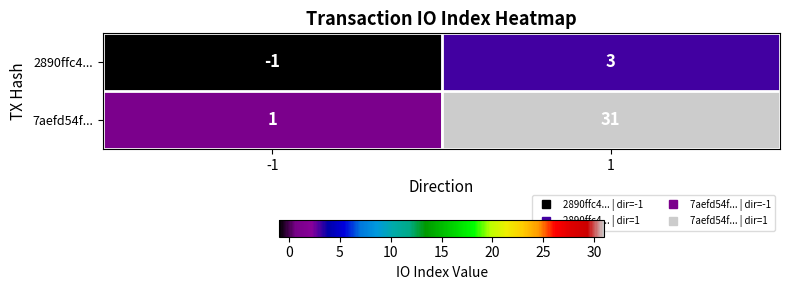

Reading right to left, list all the values displayed in this chart.

2890ffc4...: 1=3	-1=-1
7aefd54f...: 1=31	-1=1